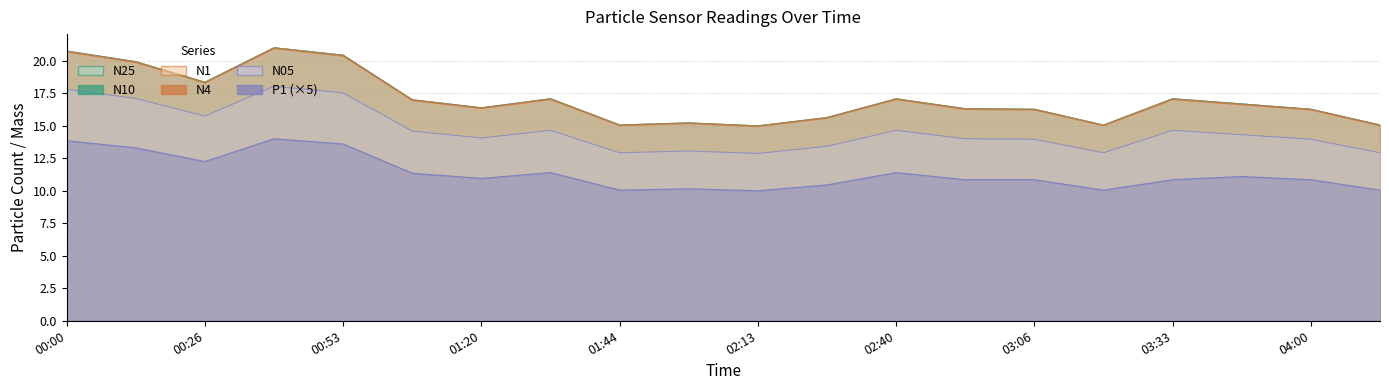

True or false: N05 has more than 1 interior local peaks.

True